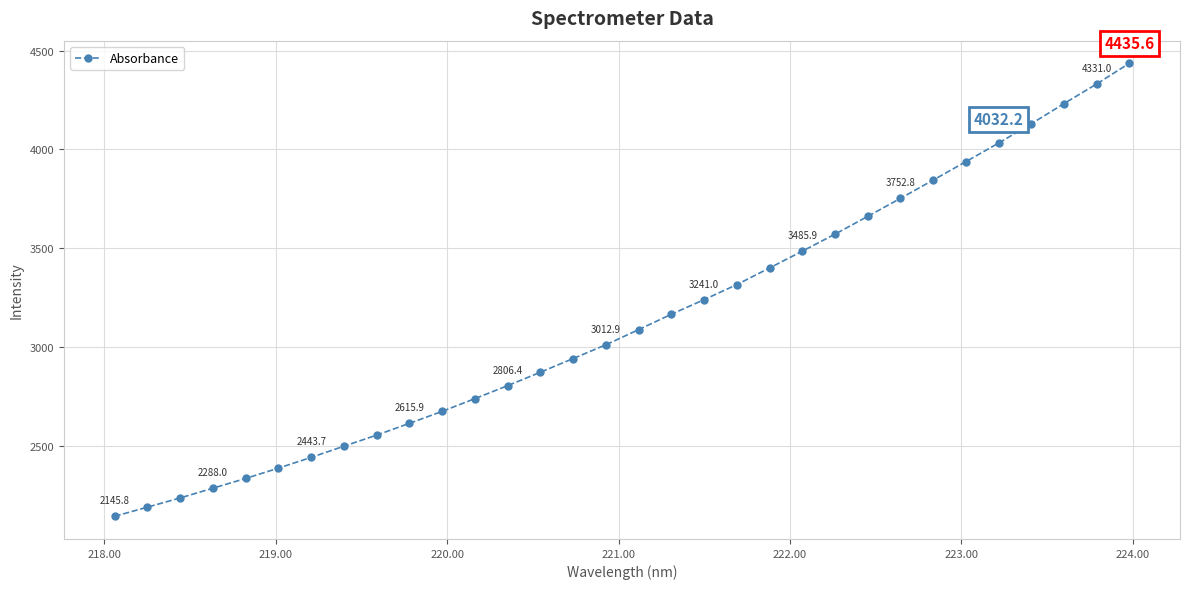

Reading left to right, list all the values displayed in this chart.

2145.8	2192.2	2238.7	2288.0	2337.3	2389.5	2443.7	2500.4	2556.4	2615.9	2676.5	2740.8	2806.4	2874.3	2943.4	3012.9	3089.7	3167.2	3241.0	3317.1	3401.2	3485.9	3572.0	3661.8	3752.8	3845.2	3938.3	4032.2	4129.8	4231.6	4331.0	4435.6